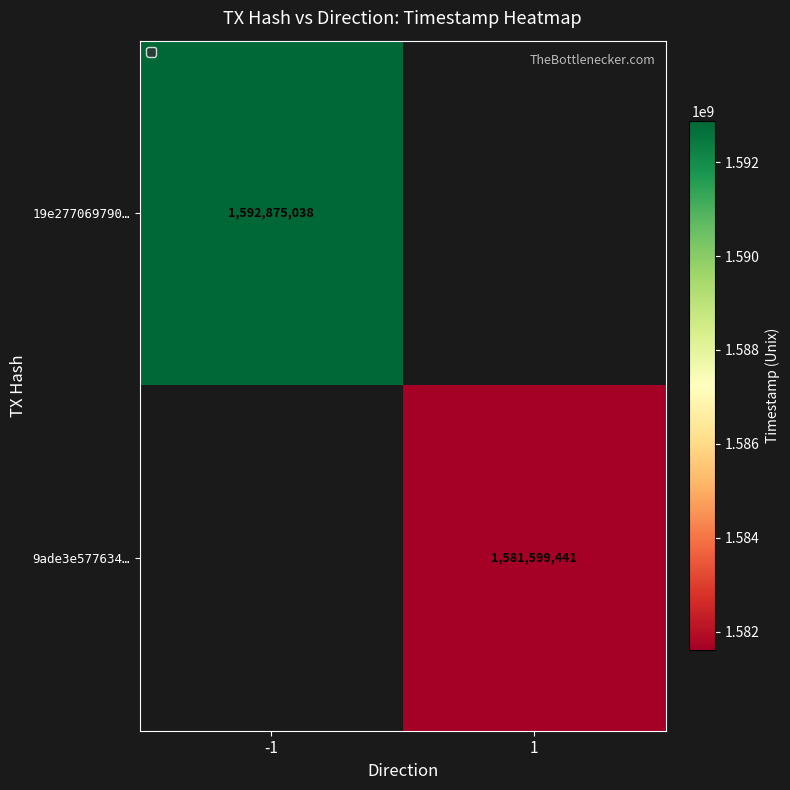

Is the value of 19e277069790… at -1 greater than the value of 9ade3e577634… at 1?

Yes